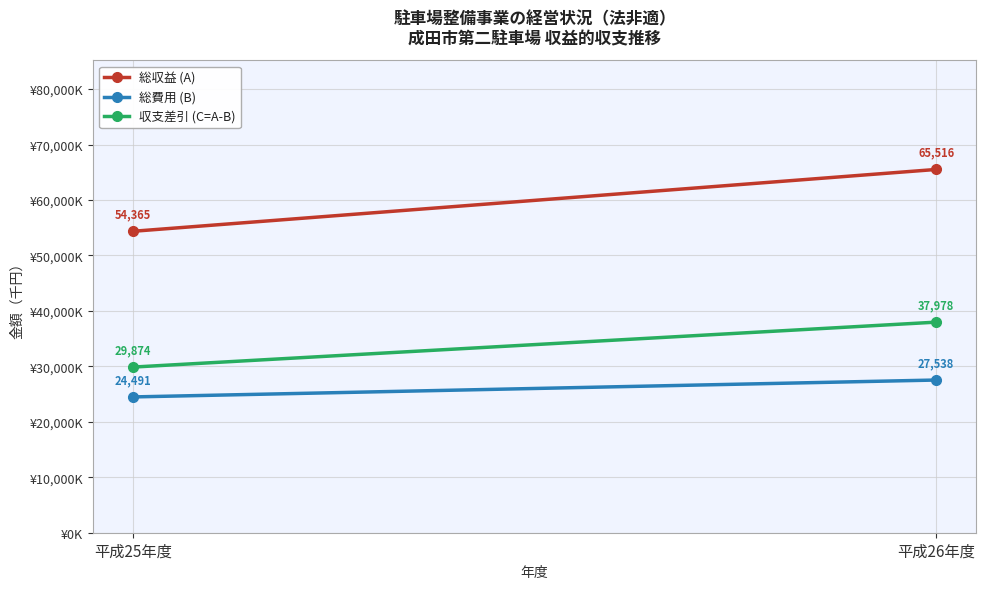

True or false: 収支差引 (C=A-B) has a value of 8651 at 平成25年度.

False